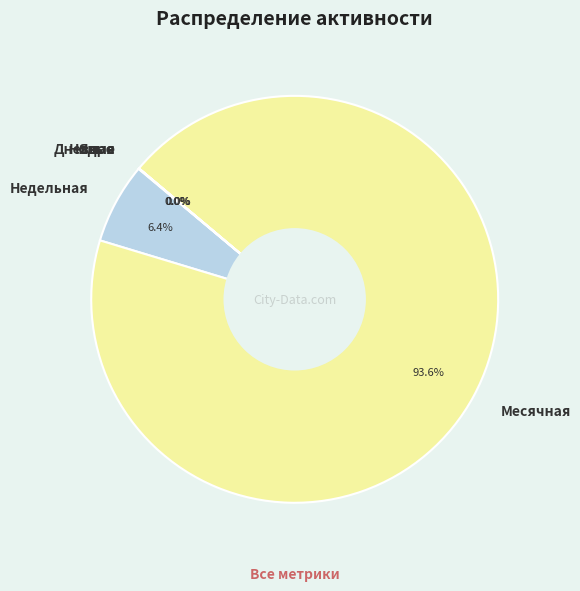

What portion of the pie excludes Месячная?

6.4%